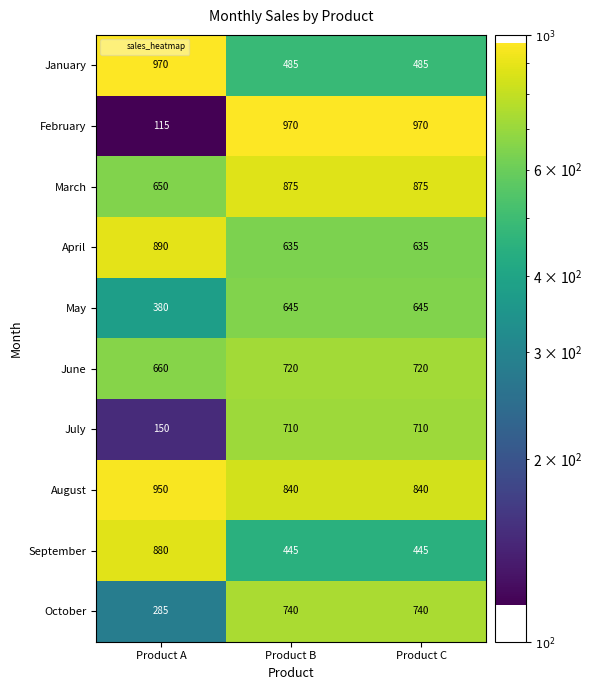

What is the minimum value shown in the chart?

115